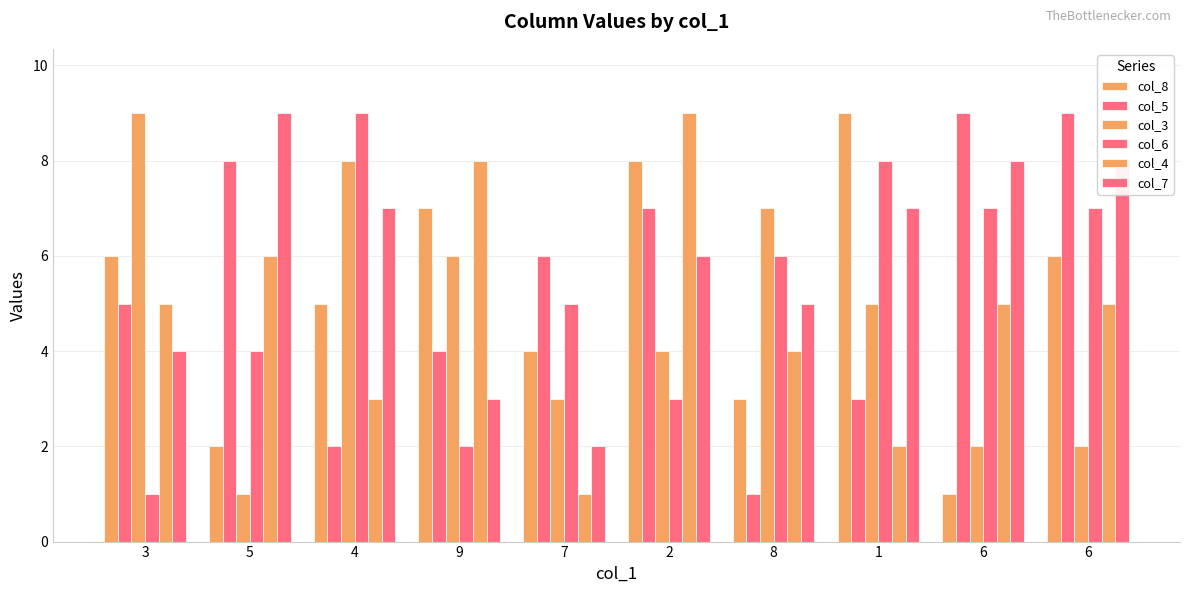

Where does the col_4 series first go above 5?

5